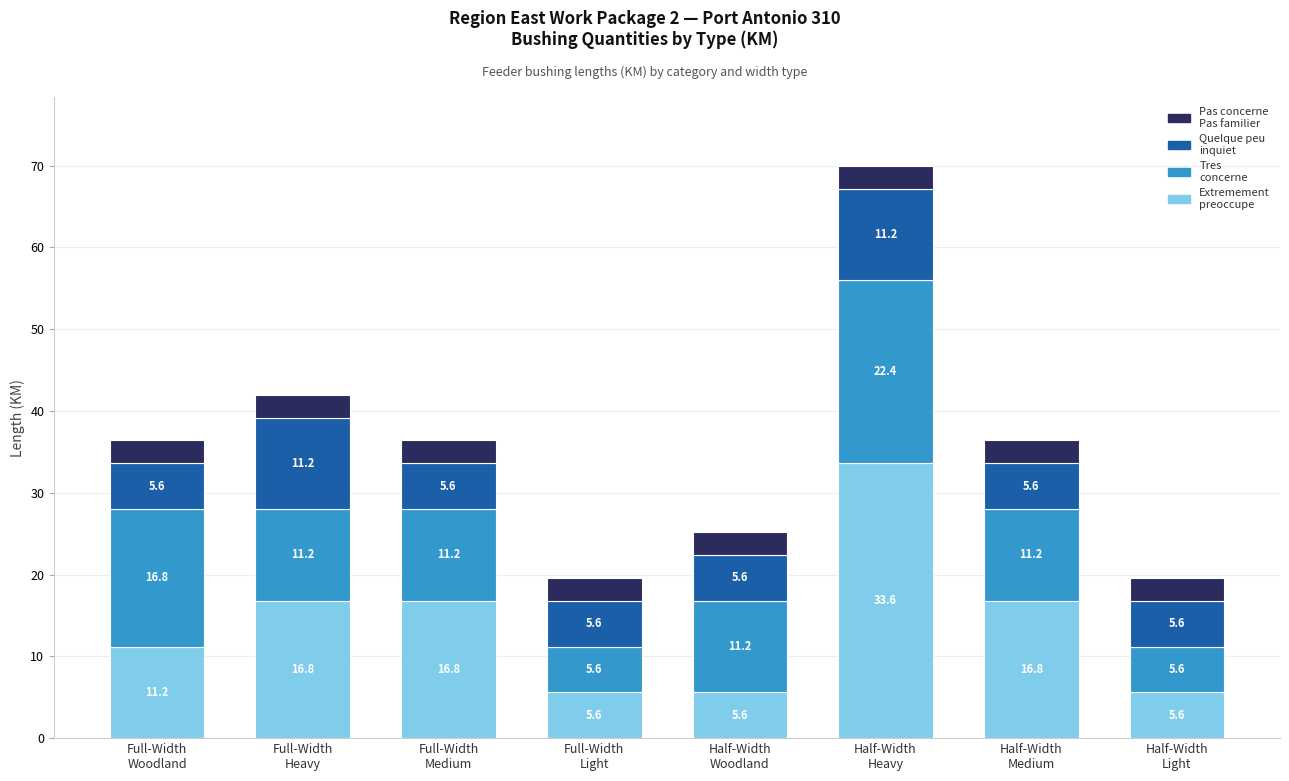

How many categories are shown in the chart?

8